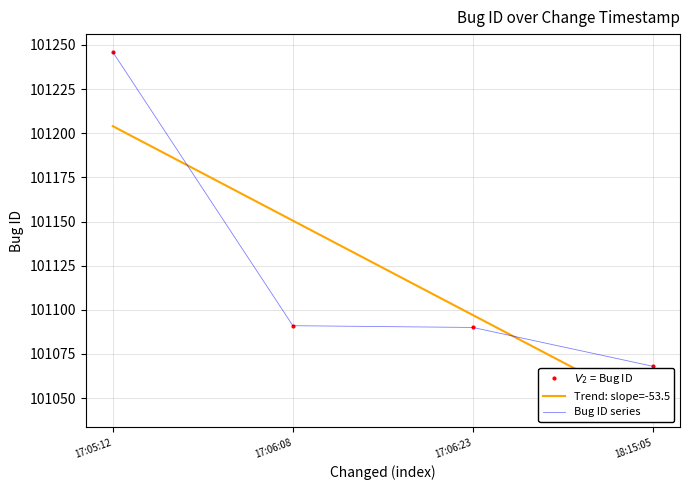

At which category is the sum across all series the highest?

17:05:12